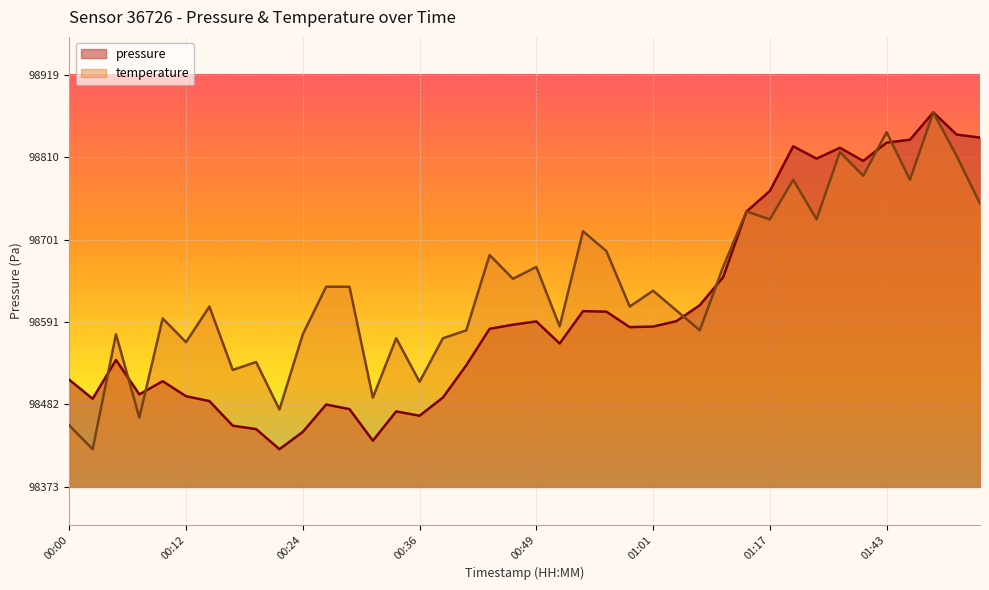

At which category does temperature reach its first local valley?

00:02